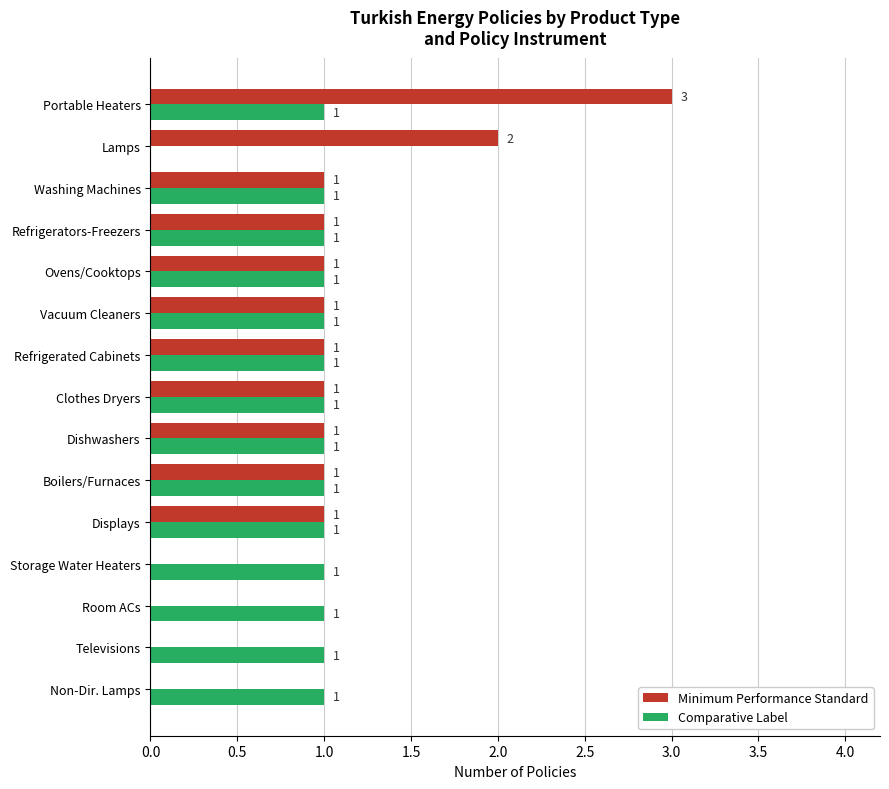

At which label is Comparative Label closest to 0?

Lamps